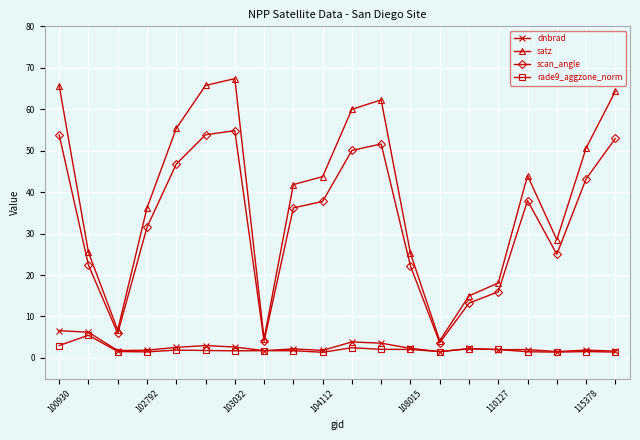

True or false: satz and rade9_aggzone_norm cross at least once.

False